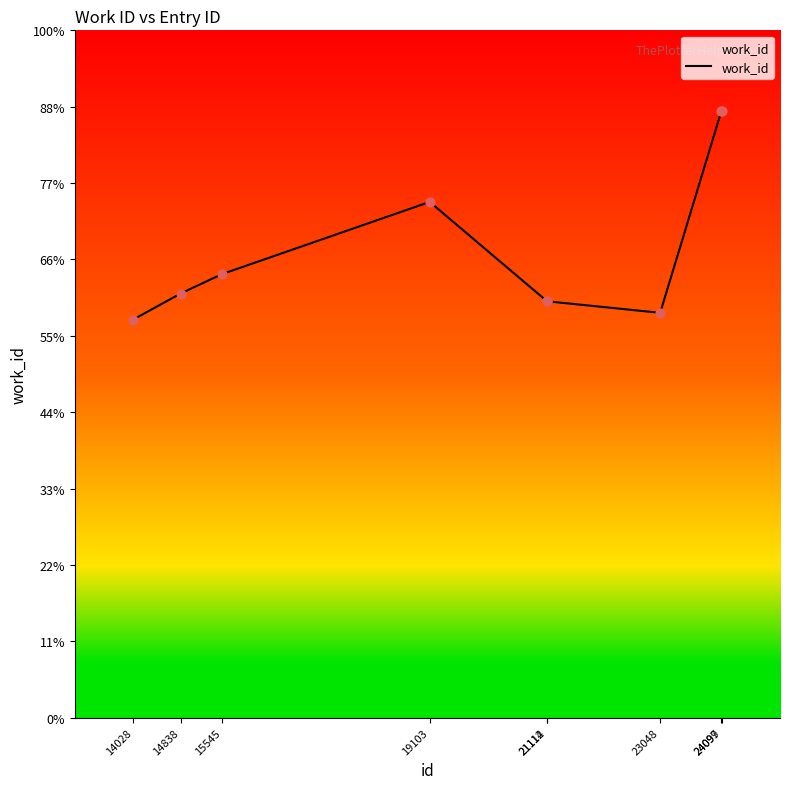

Is this an area chart (filled region under the line)?

Yes